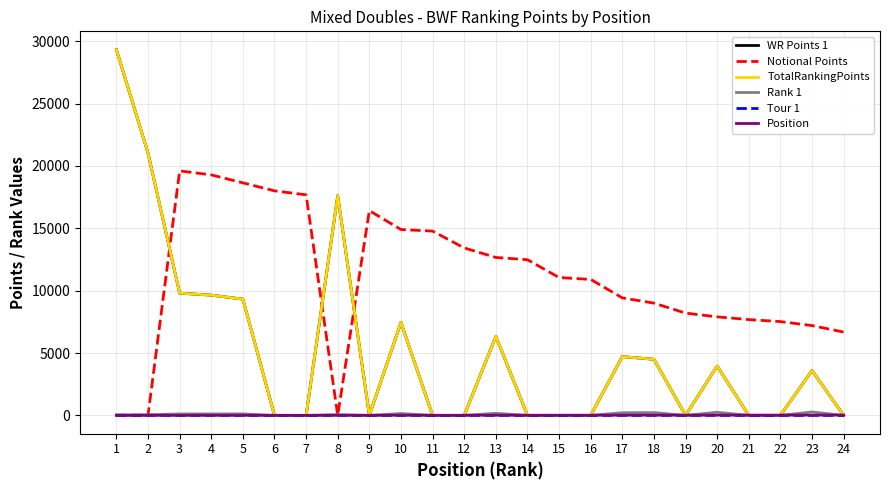

Is the value of Rank 1 at 13 greater than the value of TotalRankingPoints at 13?

No